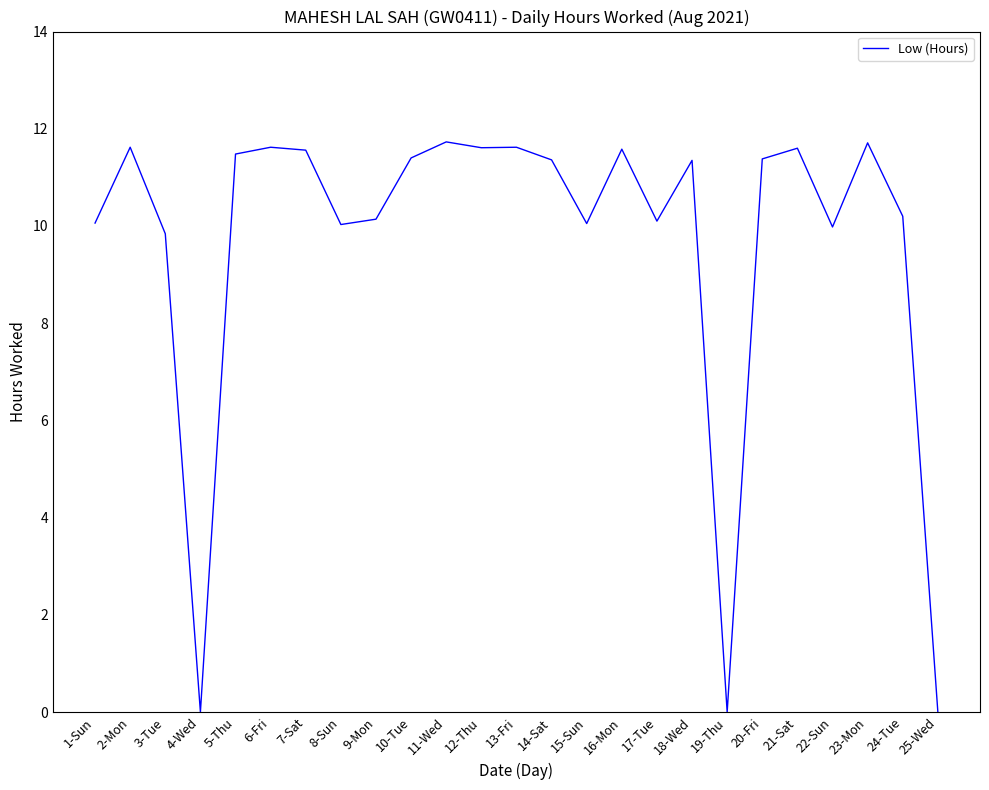

Read the value at 8-Sun.

10.0